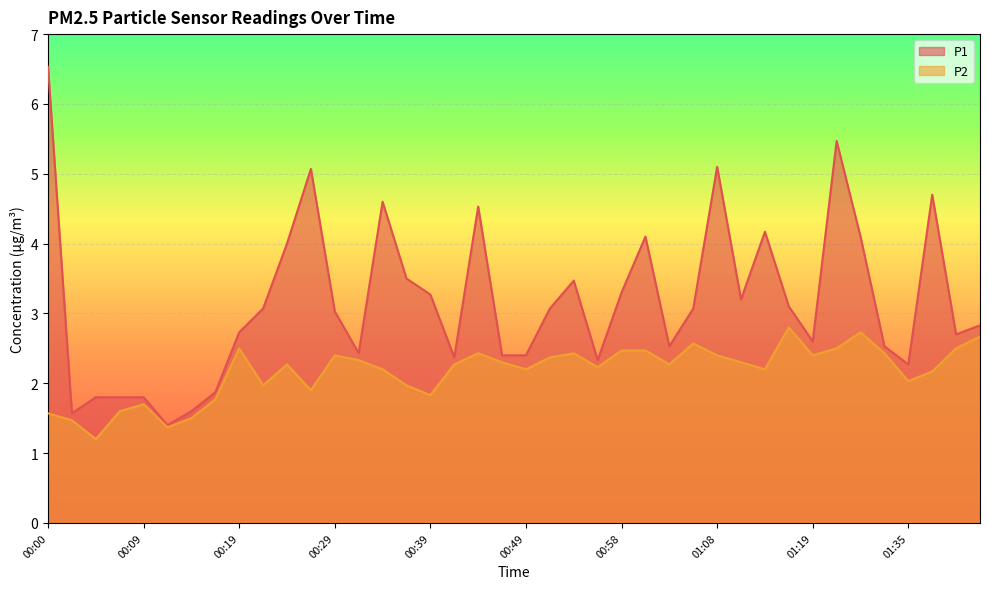

Reading right to left, extract all data points from this chart.

P1: 2.8	2.7	4.7	2.3	2.5	4.1	5.5	2.6	3.1	4.2	3.2	5.1	3.1	2.5	4.1	3.3	2.3	3.5	3.1	2.4	2.4	4.5	2.4	3.3	3.5	4.6	2.4	3.0	5.1	4.0	3.1	2.7	1.9	1.6	1.4	1.8	1.8	1.8	1.6	6.5
P2: 2.7	2.5	2.2	2.0	2.4	2.7	2.5	2.4	2.8	2.2	2.3	2.4	2.6	2.3	2.5	2.5	2.2	2.4	2.4	2.2	2.3	2.4	2.3	1.8	2.0	2.2	2.3	2.4	1.9	2.3	2.0	2.5	1.8	1.5	1.4	1.7	1.6	1.2	1.5	1.6